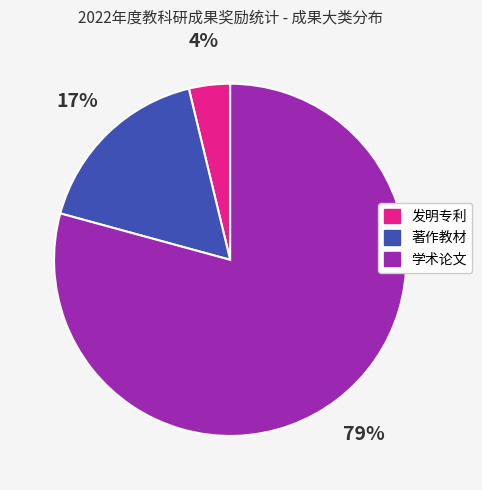

To the nearest percent, what is the difference between the largest and smallest slice percentages?

75%